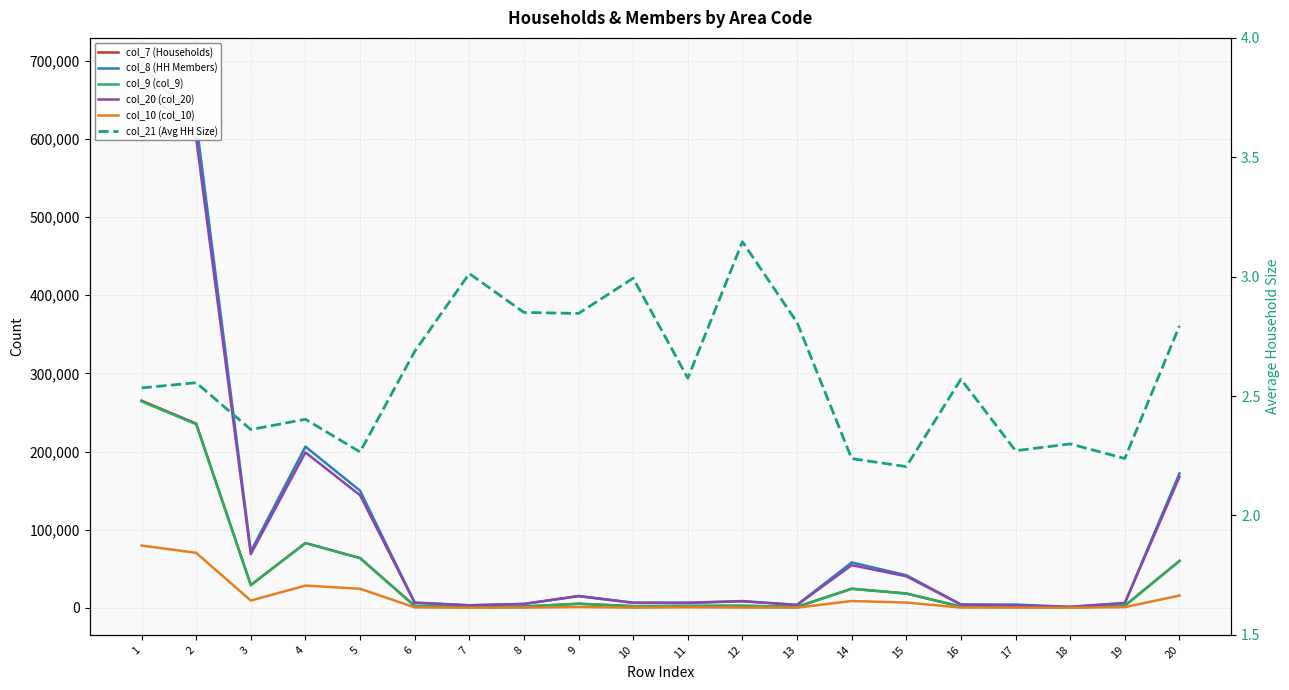

How many categories are shown in the chart?

20